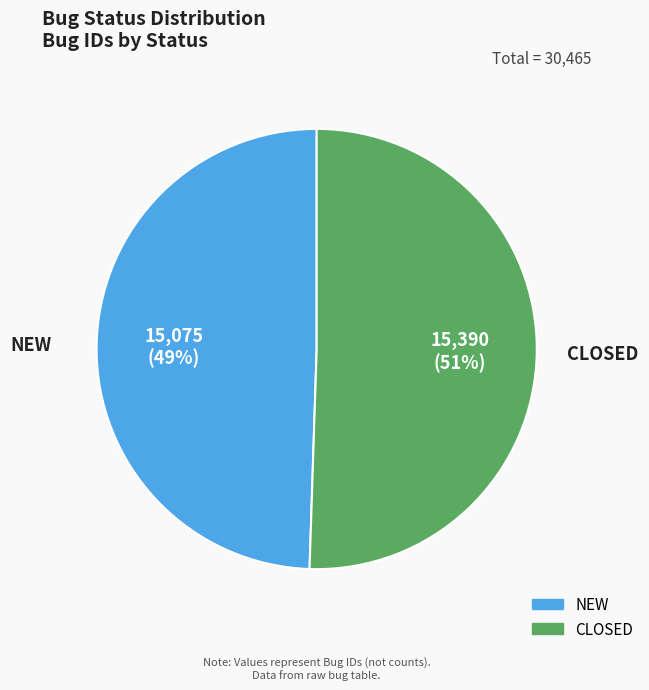

To the nearest percent, what is the combined percentage of CLOSED and NEW?

100%